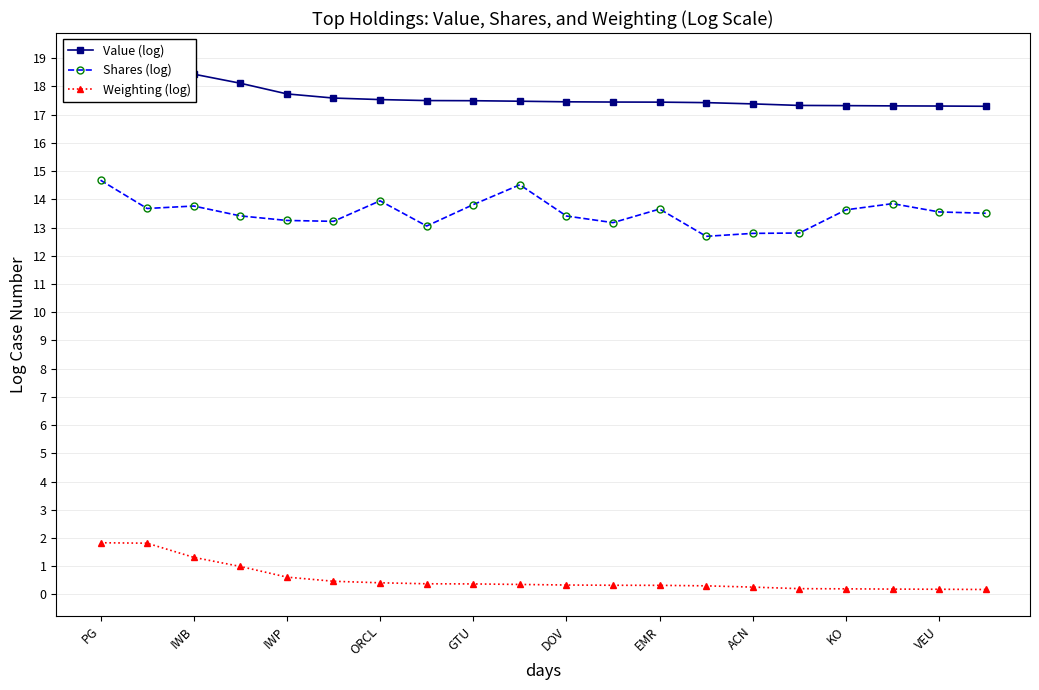

True or false: Shares (log) and Weighting (log) cross at least once.

False